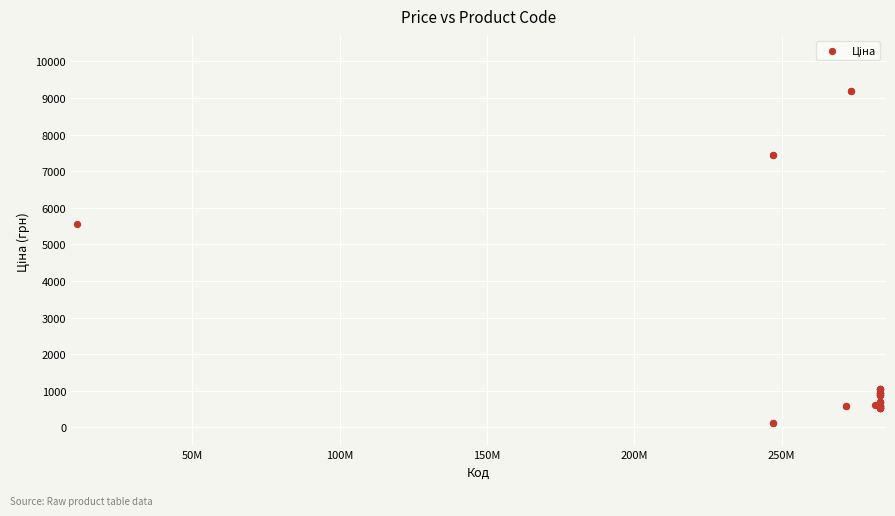

What Y value in the scatter plot is closest to 4654?

5560.3